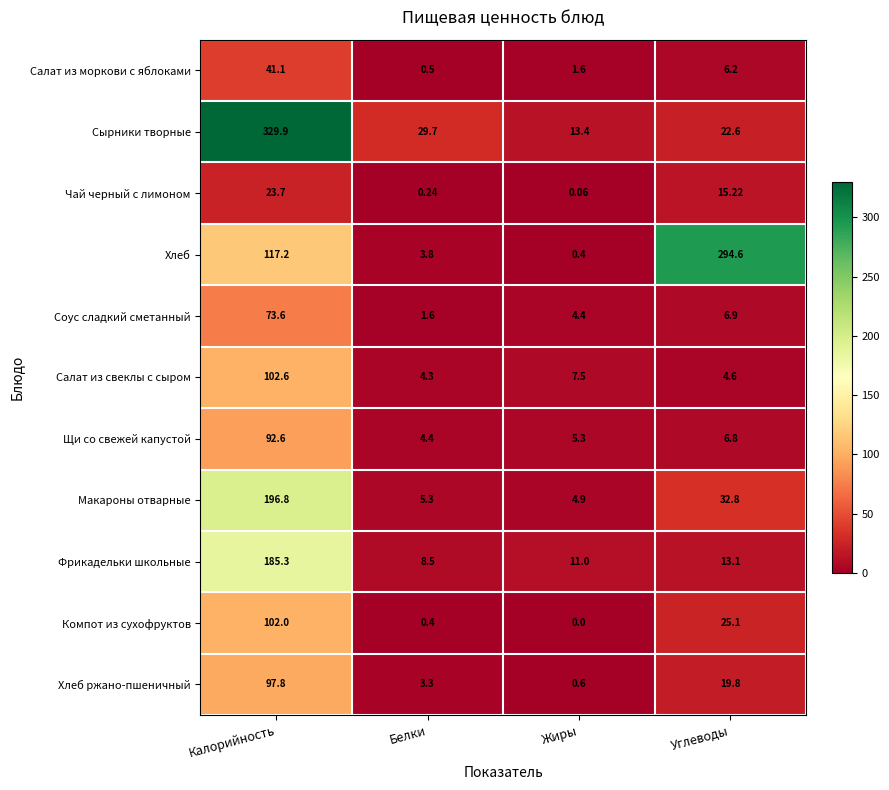

Count the number of data series in this chart.

11